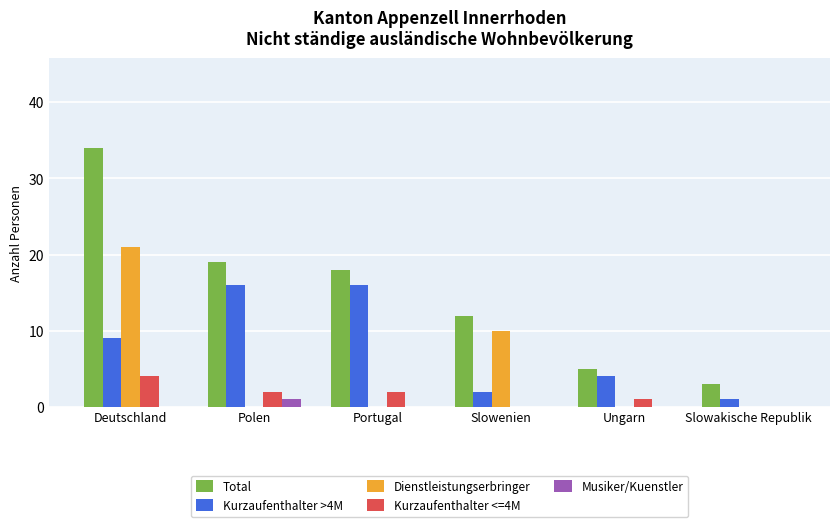

Between Deutschland and Portugal, which series saw the biggest shift?

Dienstleistungserbringer